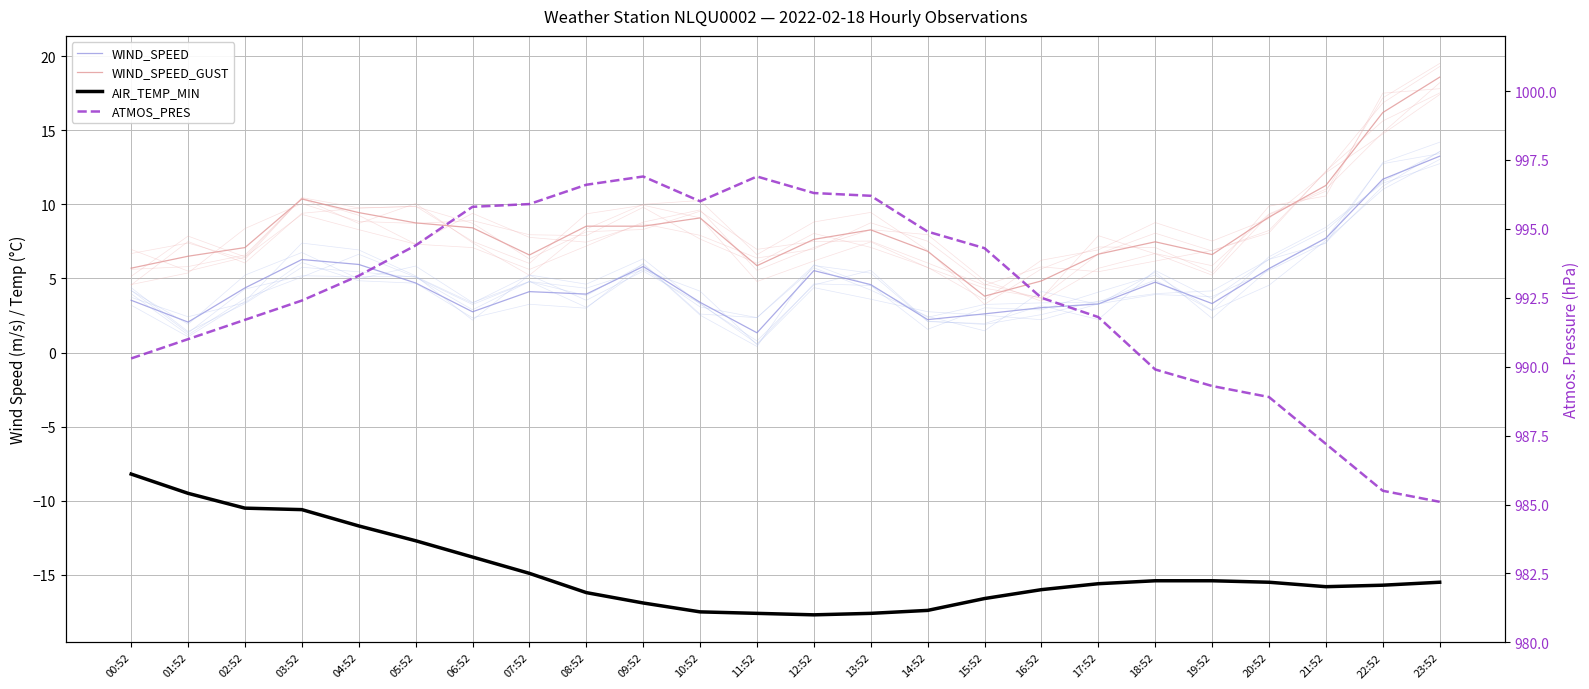

The value of WIND_SPEED at 17:52 is 3.3. True or false?

True